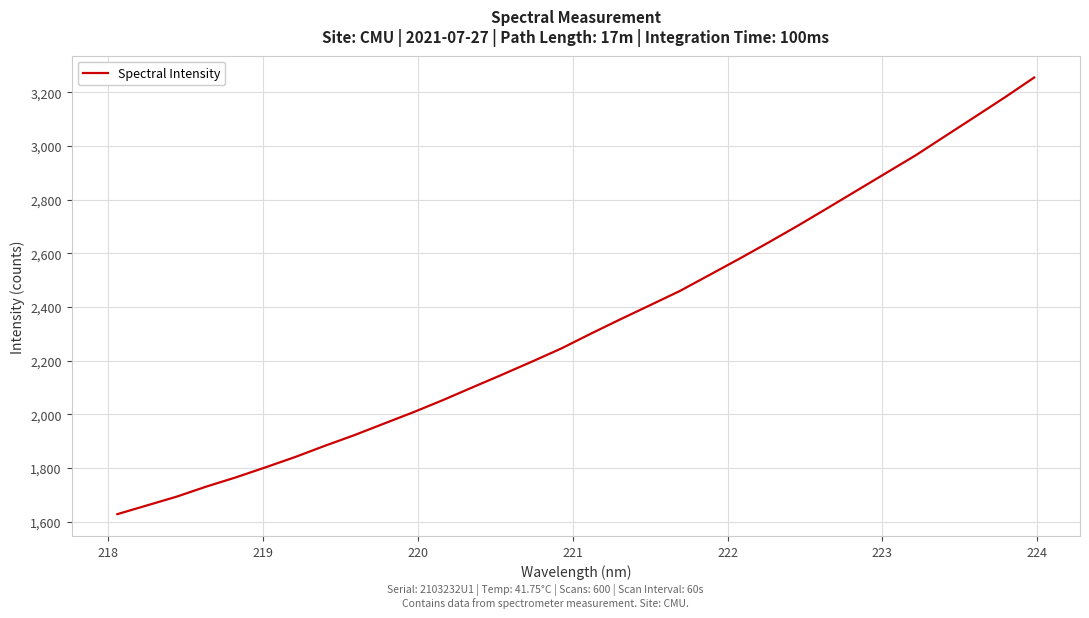

What is the difference between the maximum and minimum values?

1627.4